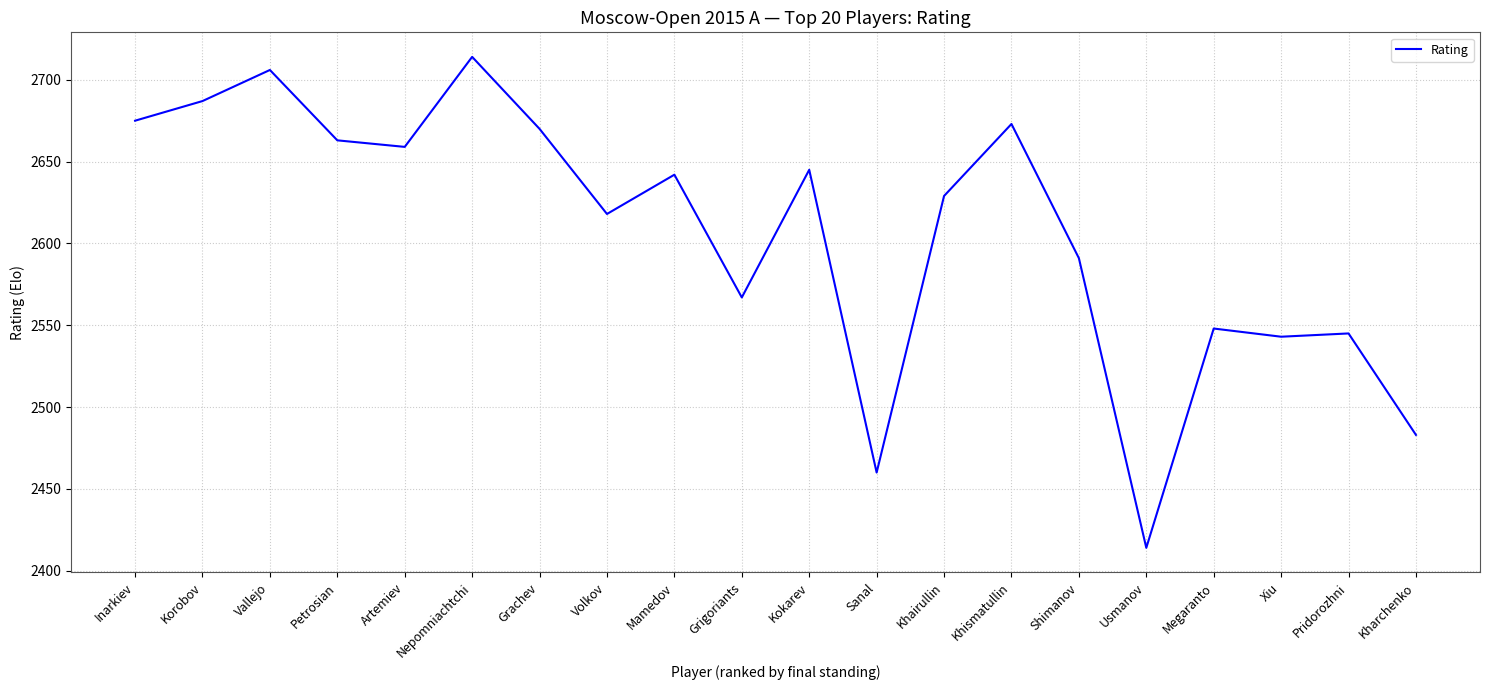

At which category does the data reach its first local valley?

Artemiev